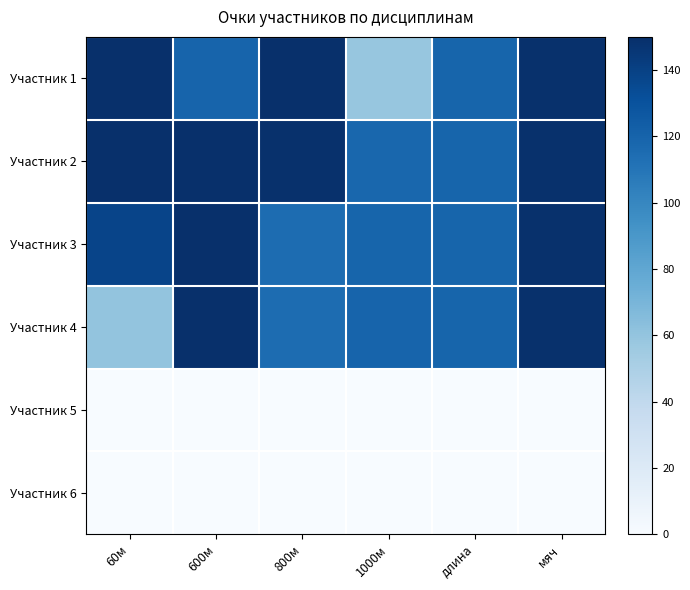

What is the greatest value displayed?

150